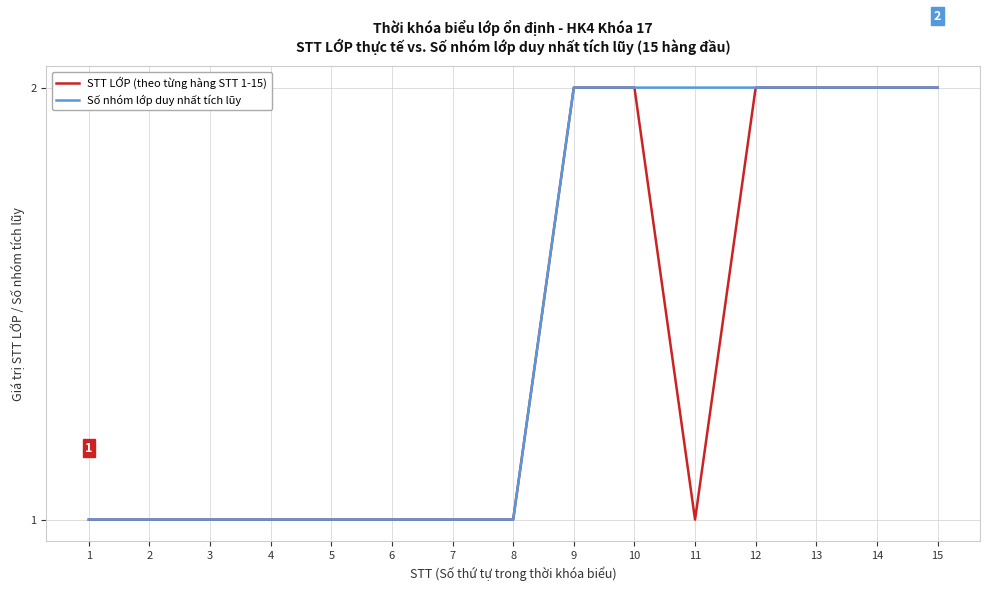

Is it true that Số nhóm lớp duy nhất tích lũy equals 1 at 5?

True